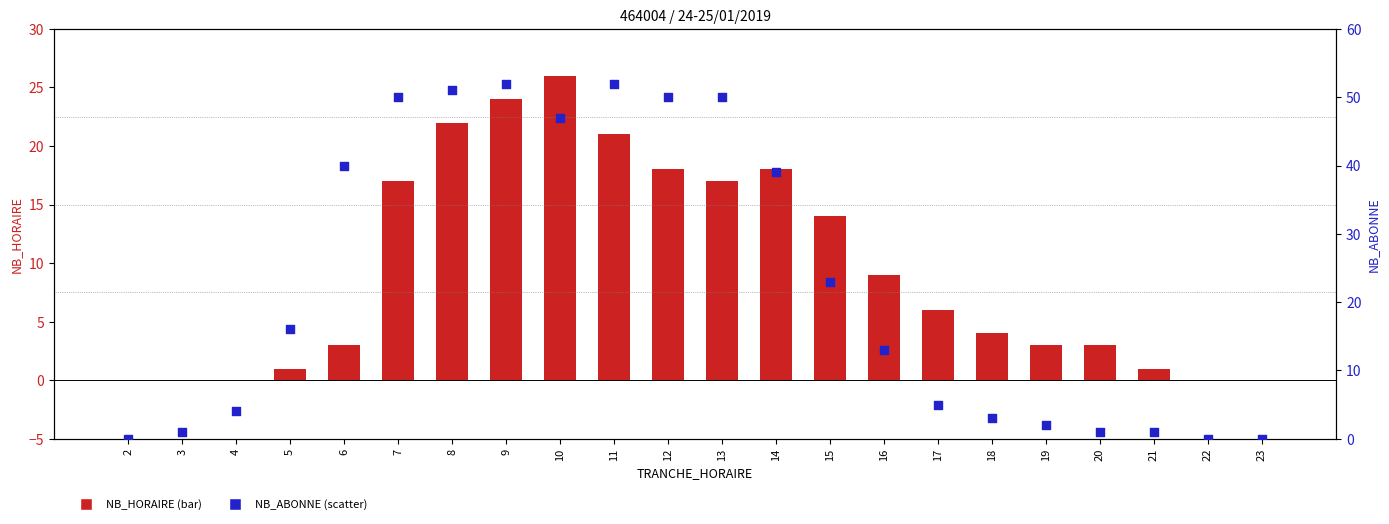

Which series has the widest spread of Y values?

NB_ABONNE